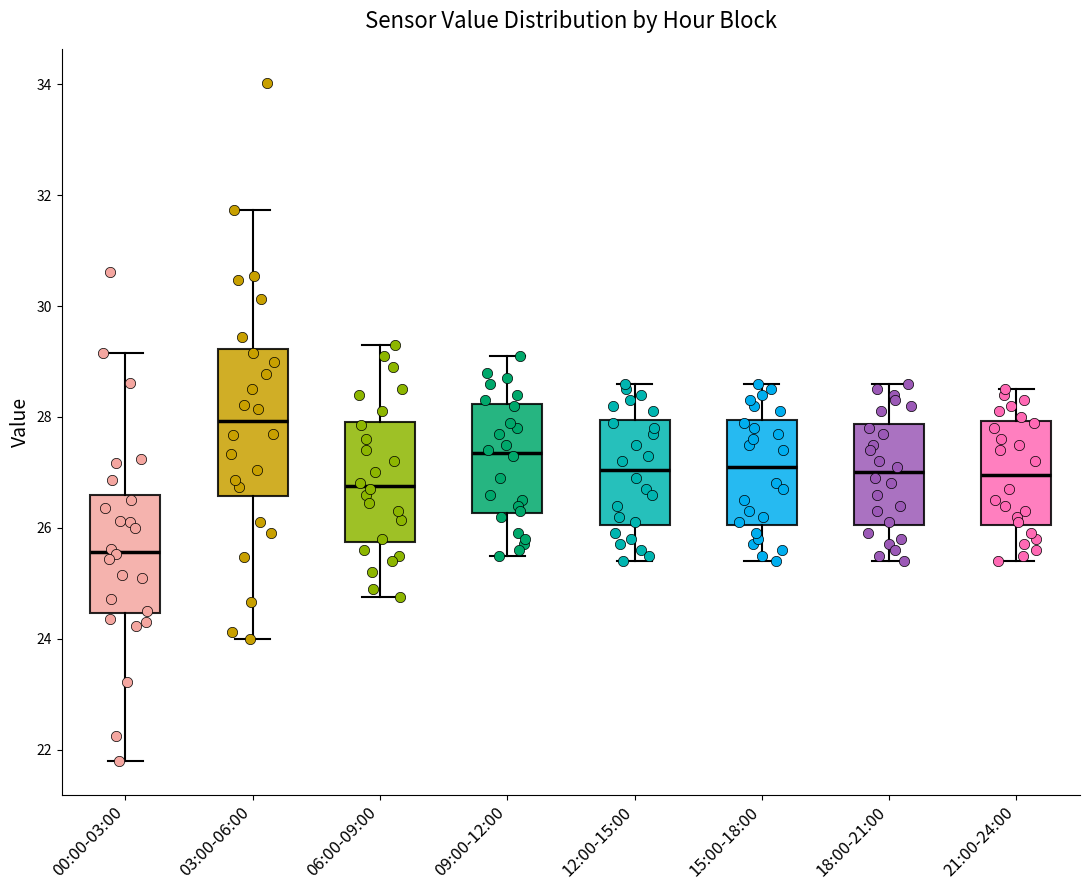

Which box is the tallest, from its lower edge to its upper edge?

03:00-06:00